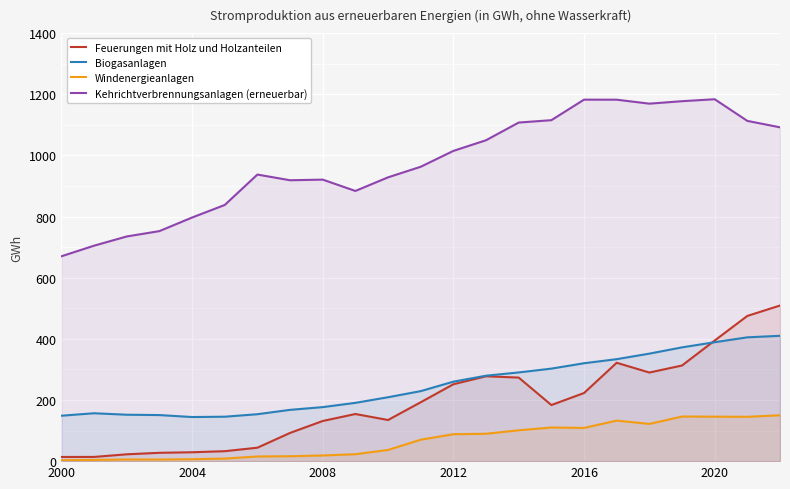

Which series has the widest spread of values?

Kehrichtverbrennungsanlagen (erneuerbar)